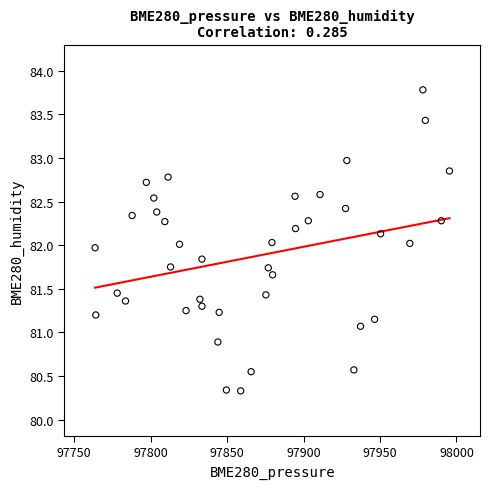

What is the range of X values (max minus min)?

231.7